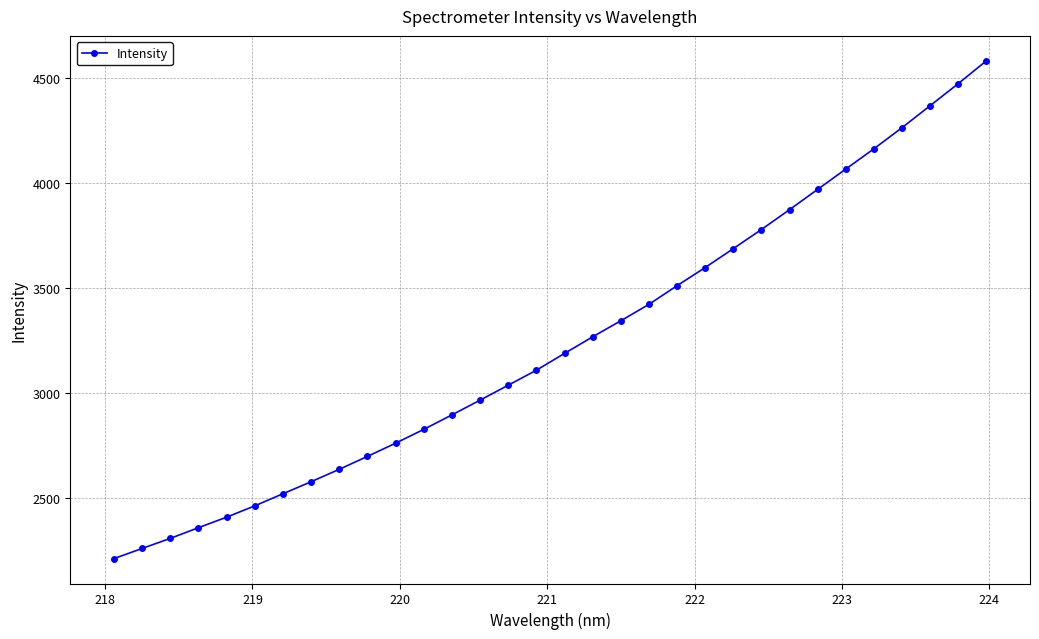

What is the average value?

3238.2